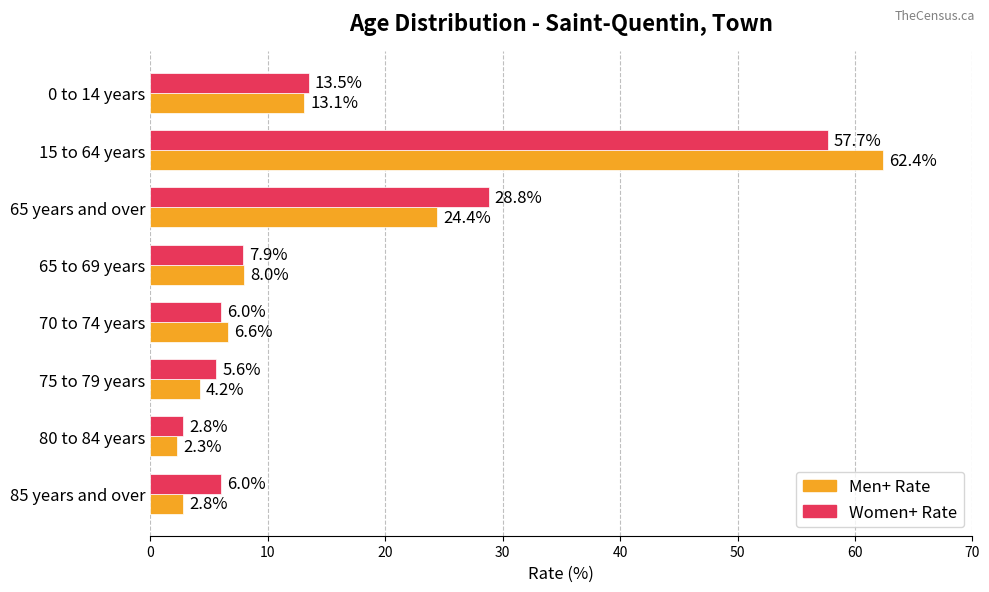

Which series has the largest total across all categories?

Women+ Rate